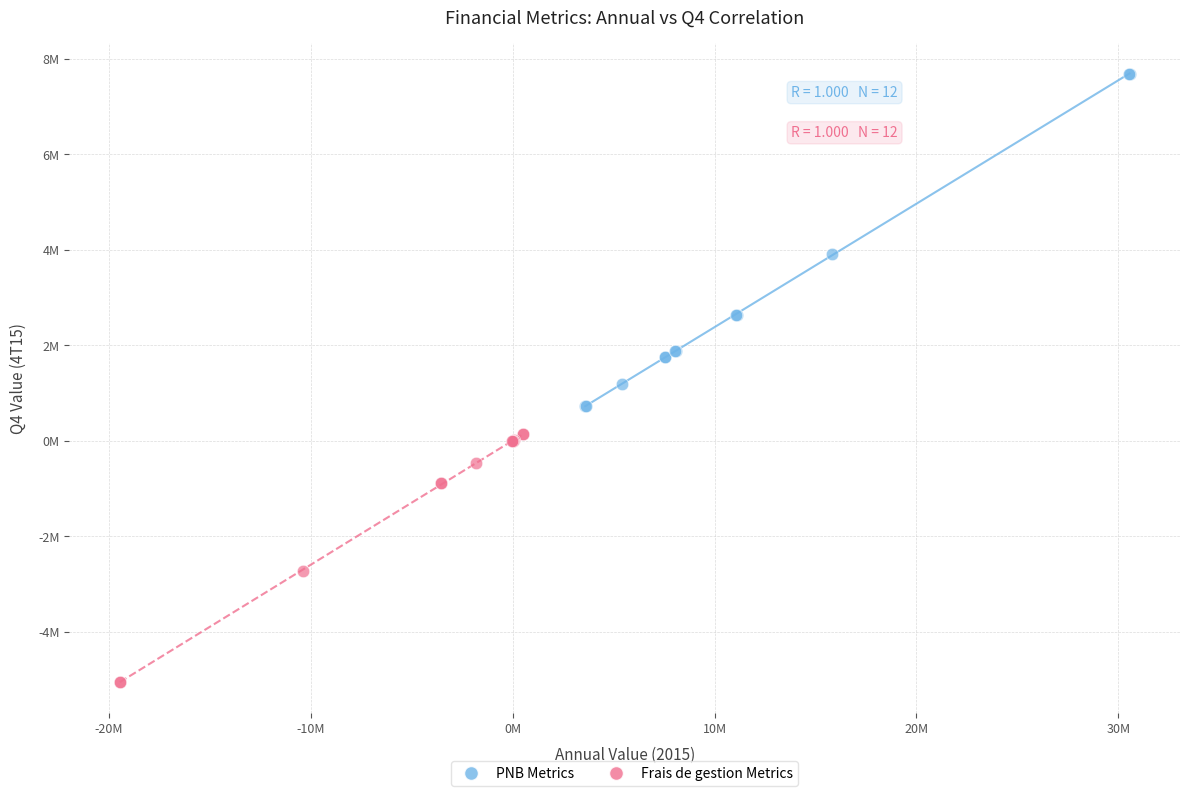

Which series has the largest Y range (max minus min)?

PNB Metrics